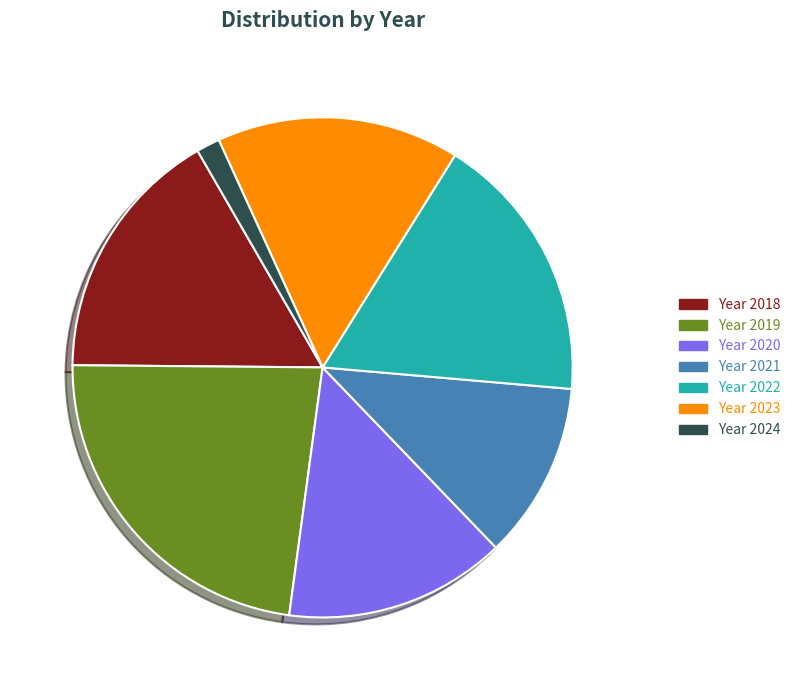

Does any single category account for the majority?

No